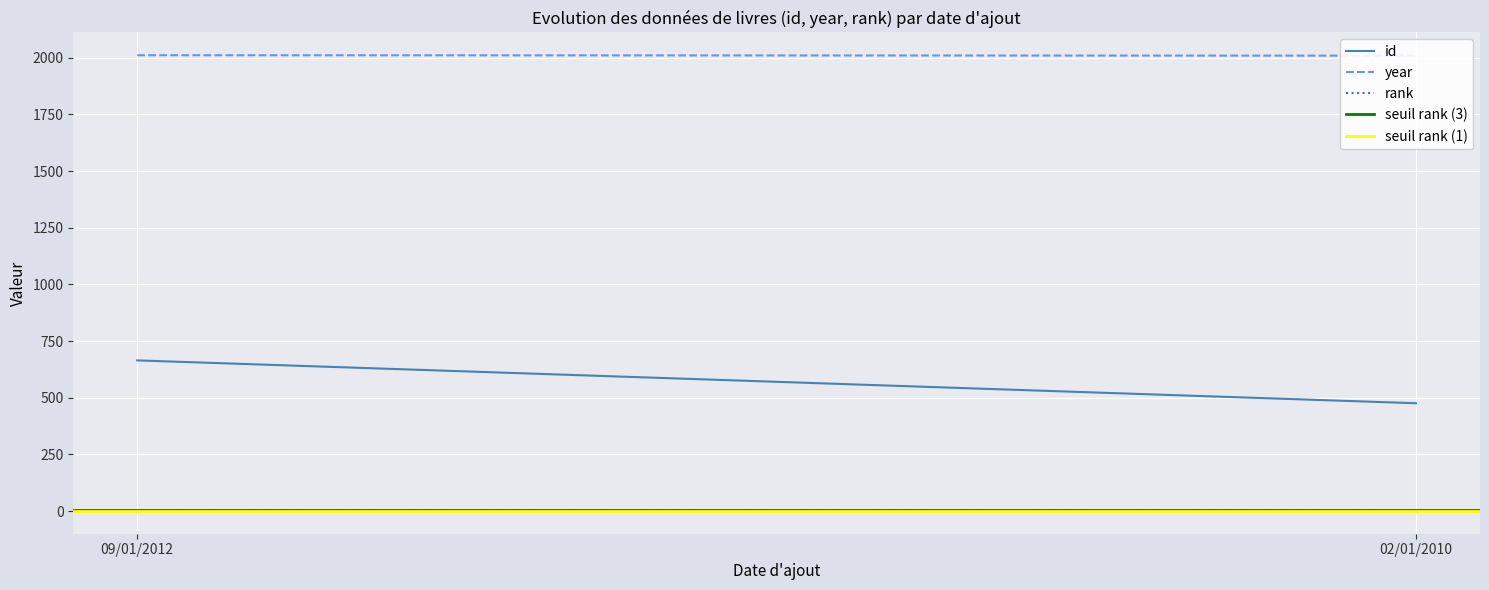

Count the number of data series in this chart.

5